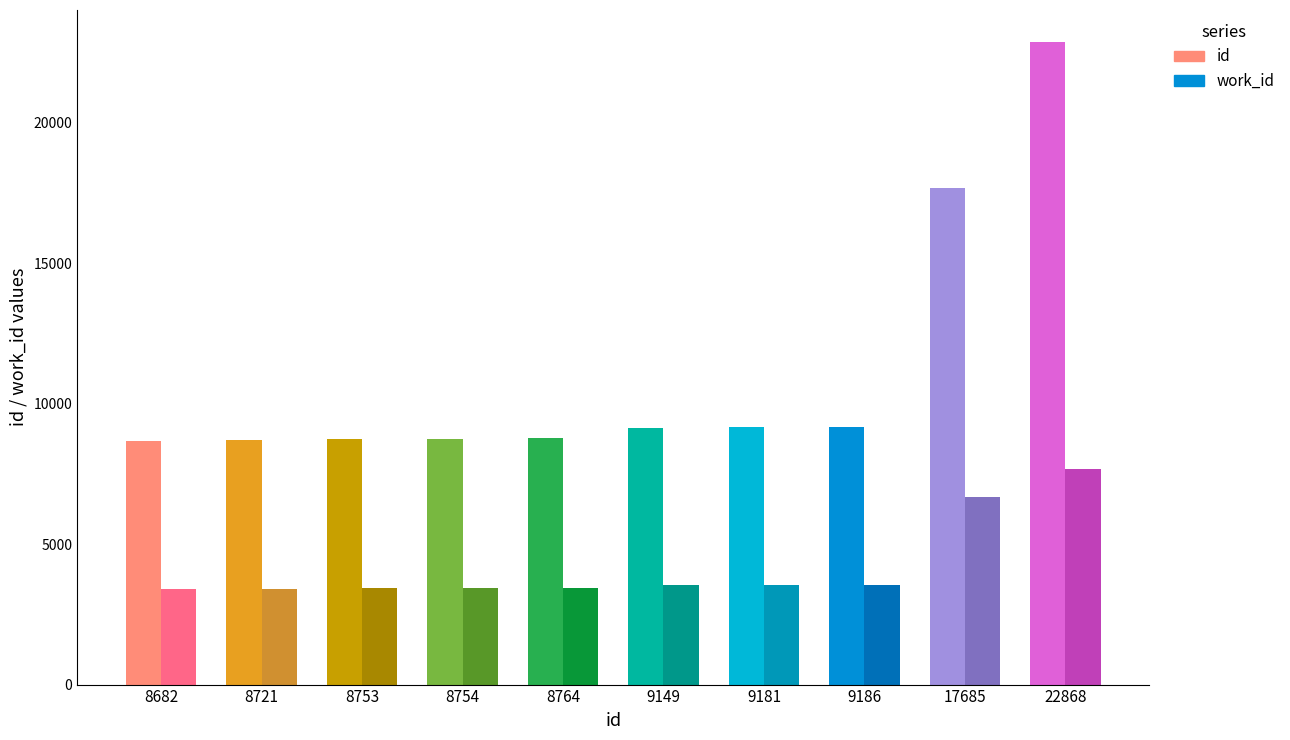

What are all the series names shown in the legend?

id, work_id